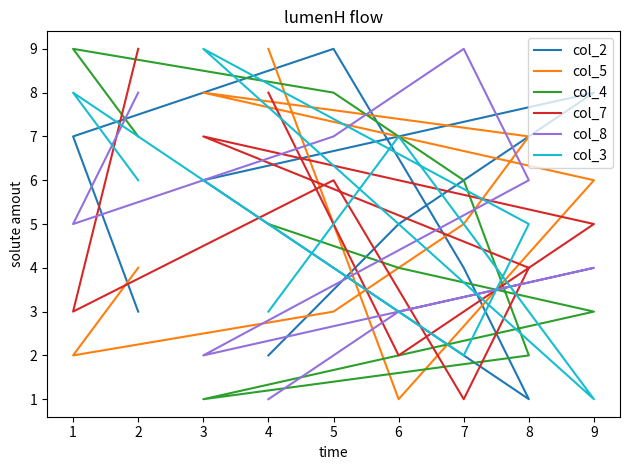

In col_4, how many points are higher than both neighbors (excluding endpoints)?

1